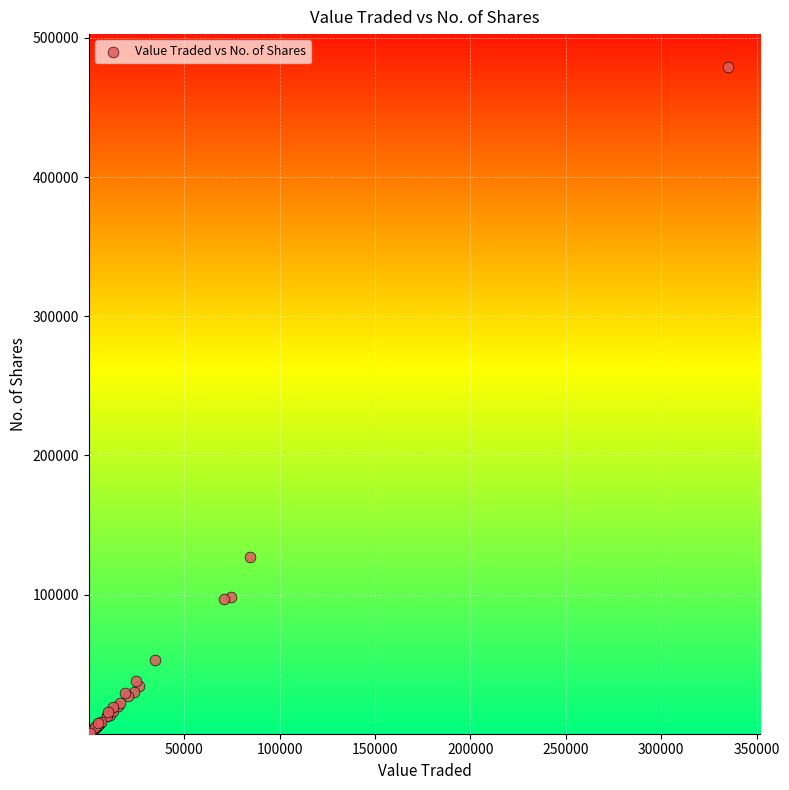

What Y value in the scatter plot is closest to 239427?

126866